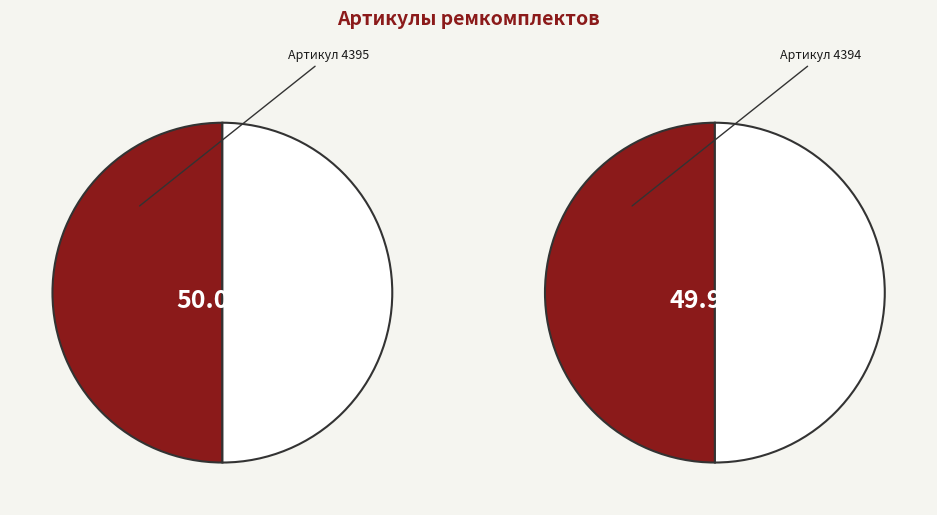

To the nearest percent, what is the average slice percentage?

50%